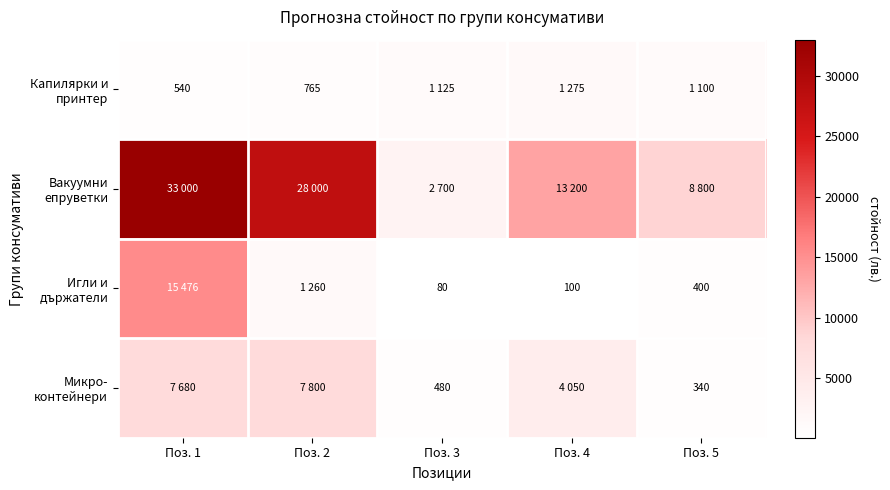

Rank the series at Поз. 3 from highest to lowest value.

Вакуумни епруветки, Капилярки и принтер, Микро- контейнери, Игли и държатели